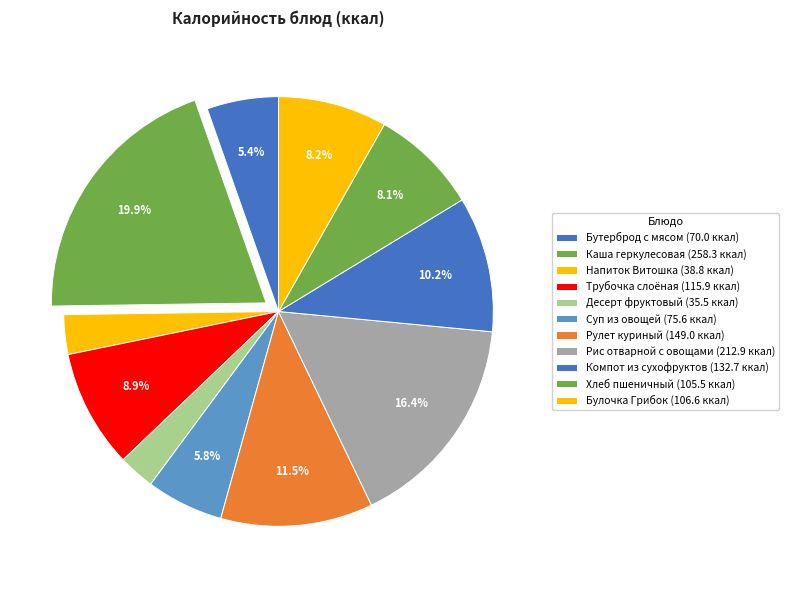

Rank the categories by value from lowest to highest.

Десерт фруктовый, Напиток Витошка, Бутерброд с мясом, Суп из овощей, Хлеб пшеничный, Булочка Грибок, Трубочка слоёная, Компот из сухофруктов, Рулет куриный, Рис отварной с овощами, Каша геркулесовая